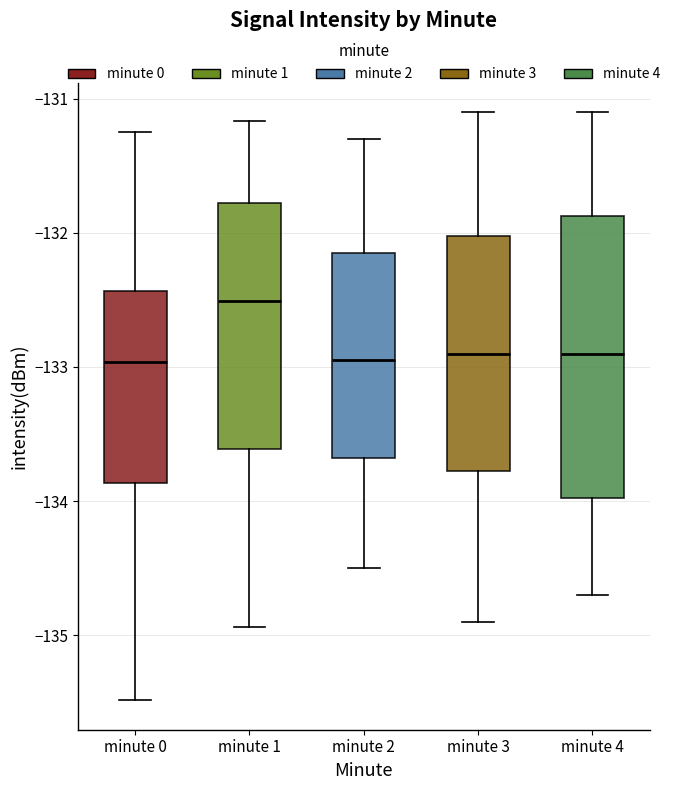

Where does the lower whisker of the box for minute 2 end on the y-axis? The values are not printed on the chart, so give them approximately, as read against the axis.

-134.5